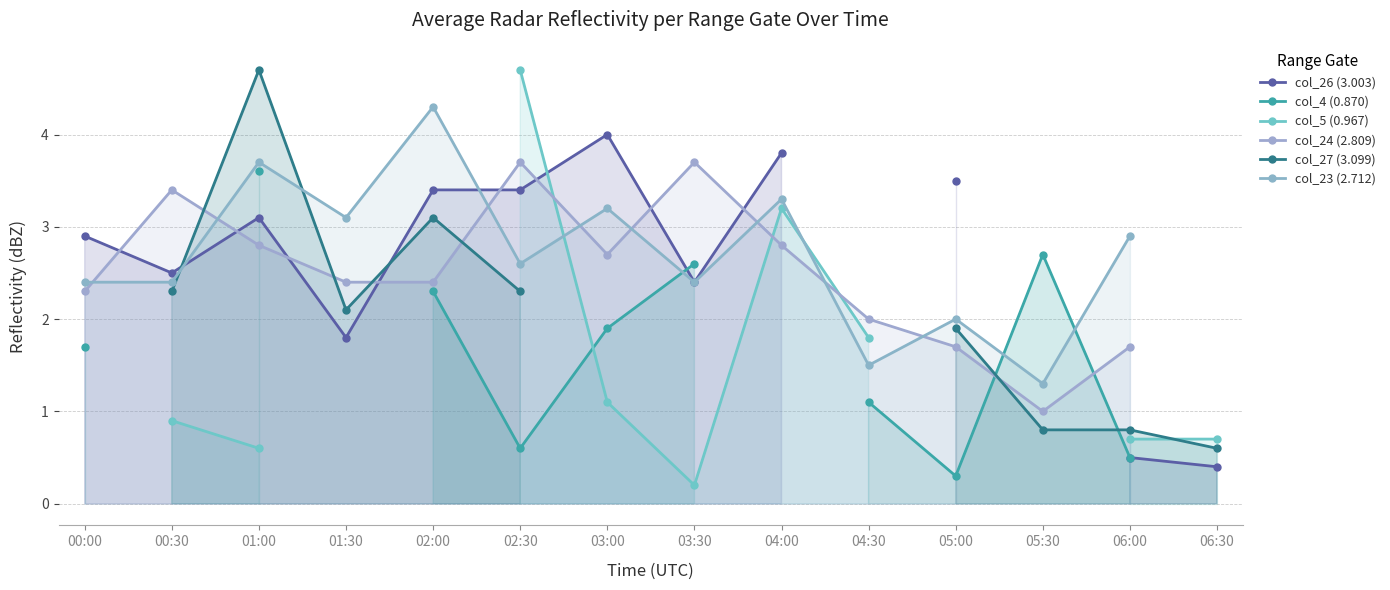

What is the smallest value displayed?

0.2